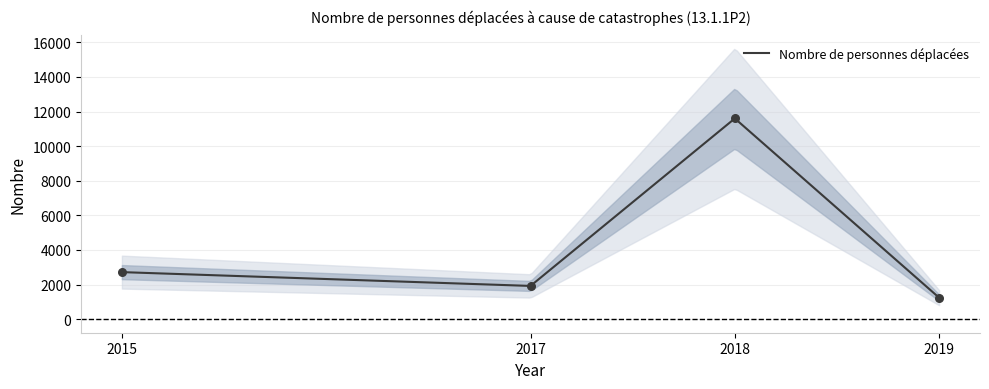

What is the ratio of the value at 2019 to the value at 2015?

0.5